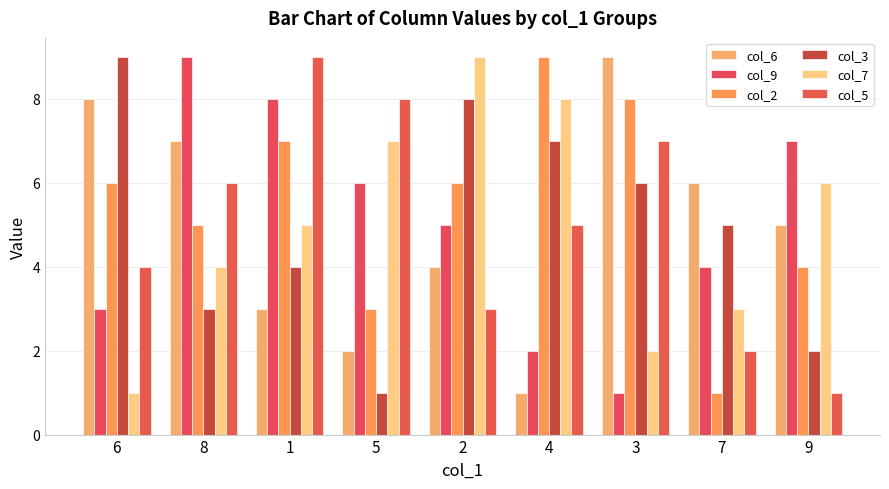

Are the bars grouped side by side (vs. stacked)?

Yes